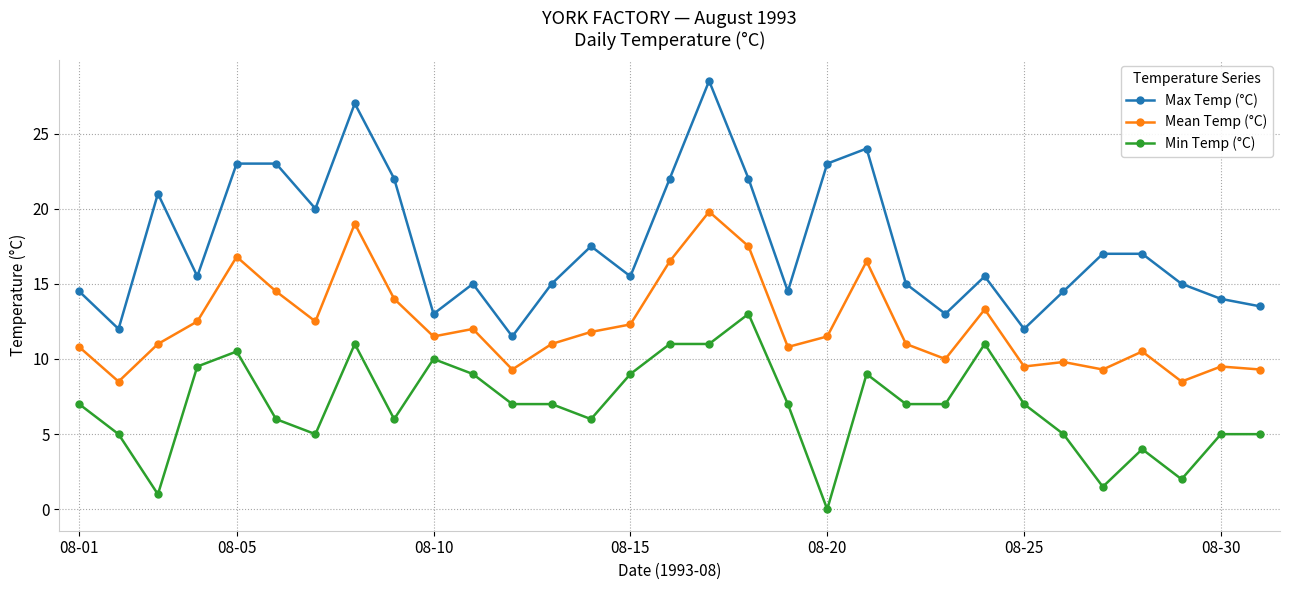

What is the value of the Mean Temp (°C) point at the 24th from the left?

13.3